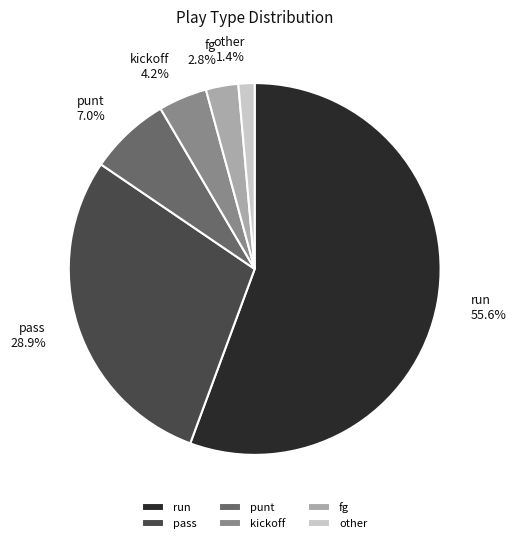

How many segments does this pie chart have?

6